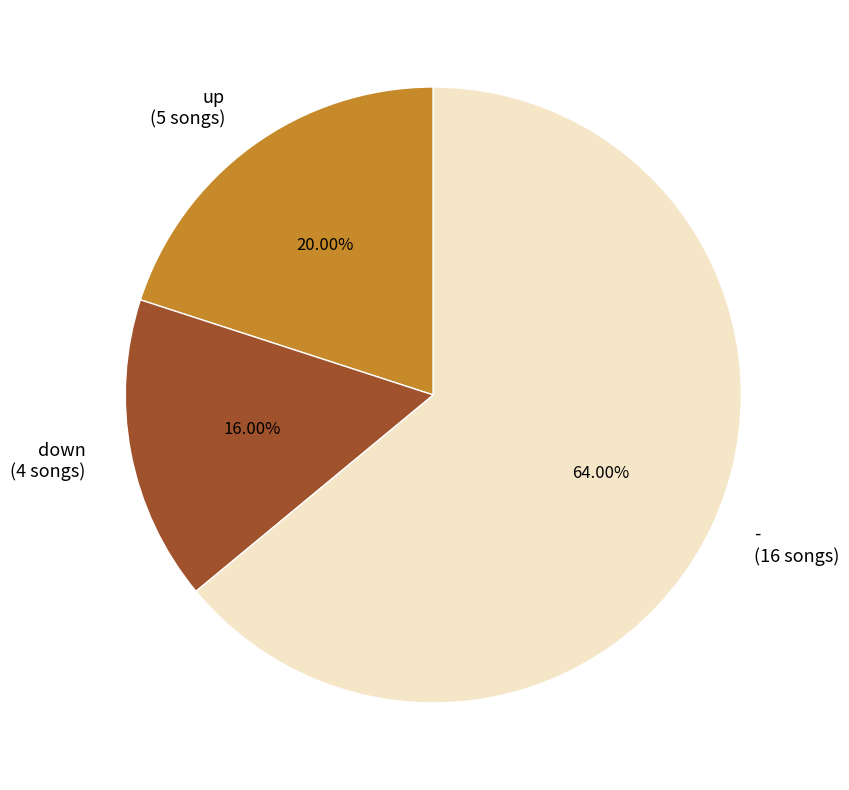

Approximately how many times larger is the value at - compared to down?

4.0